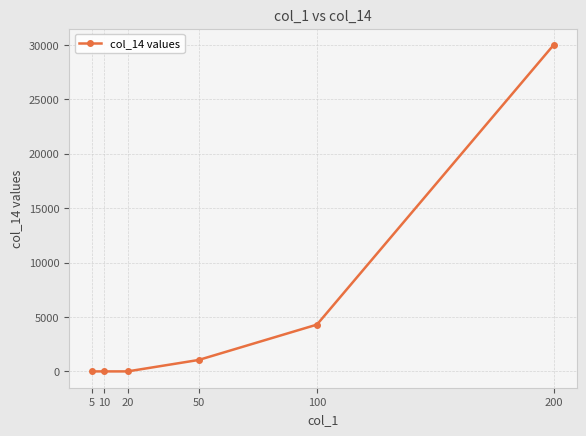

Is it true that the value at 100 is 7597?

False